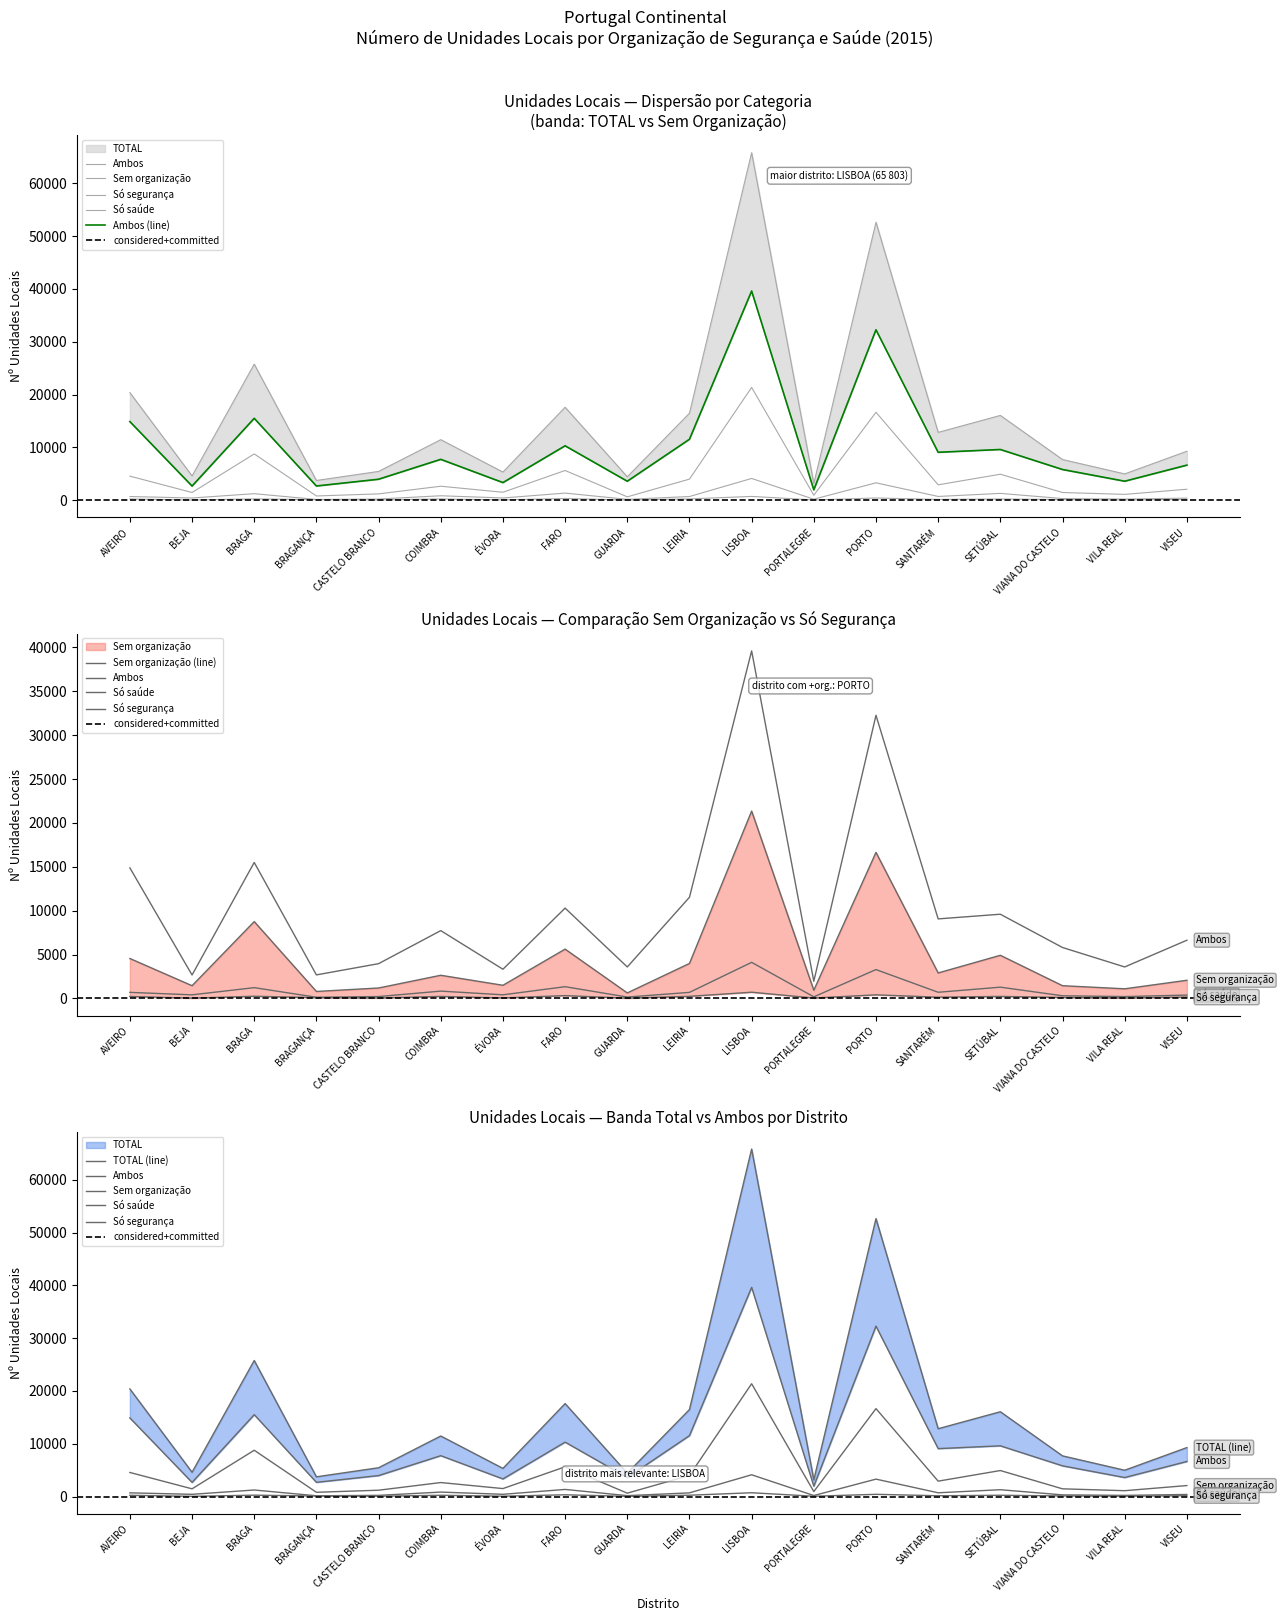

Rank the series by their maximum value, from highest to lowest.

TOTAL, Ambos, Sem organização, Só saúde, Só segurança